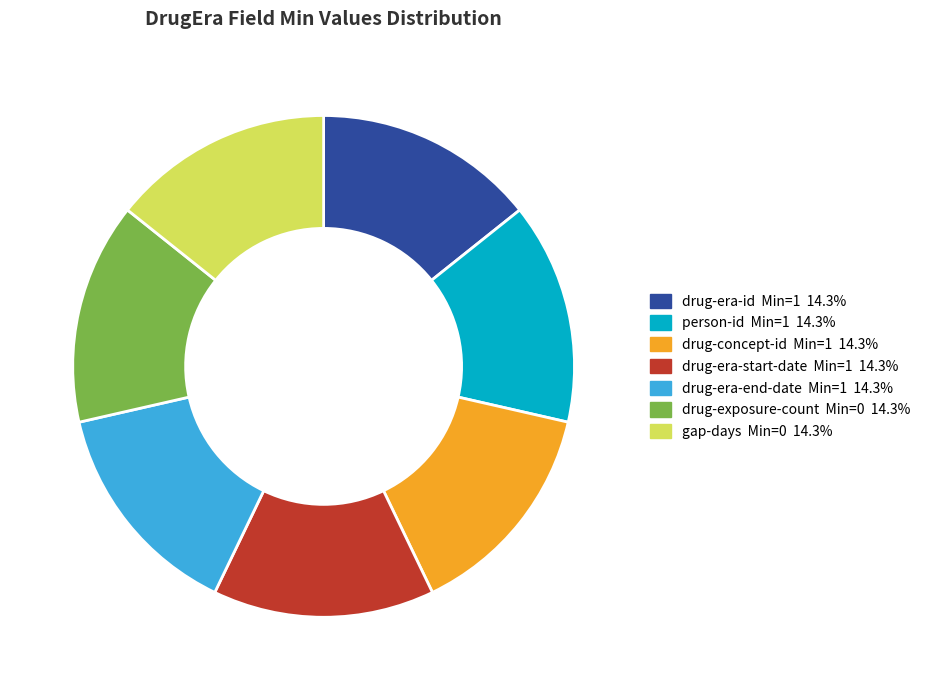

How many slices are in this pie chart?

7